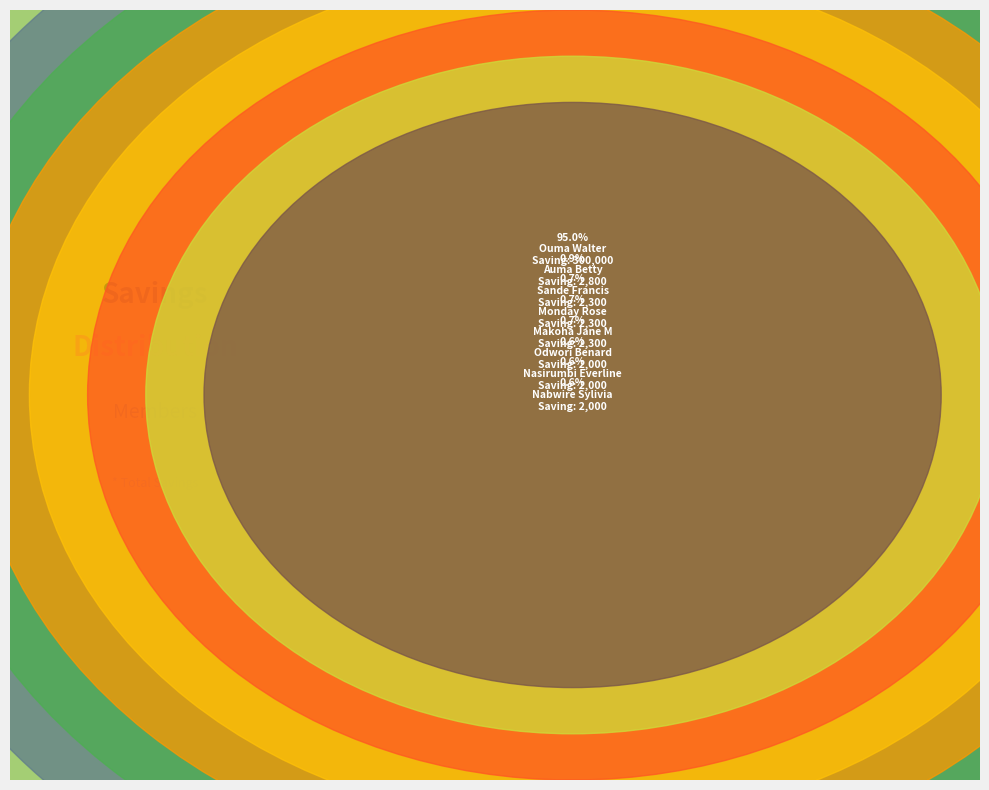

What is the ratio of the value at Sande Francis to the value at Nabwire Sylivia?

1.1